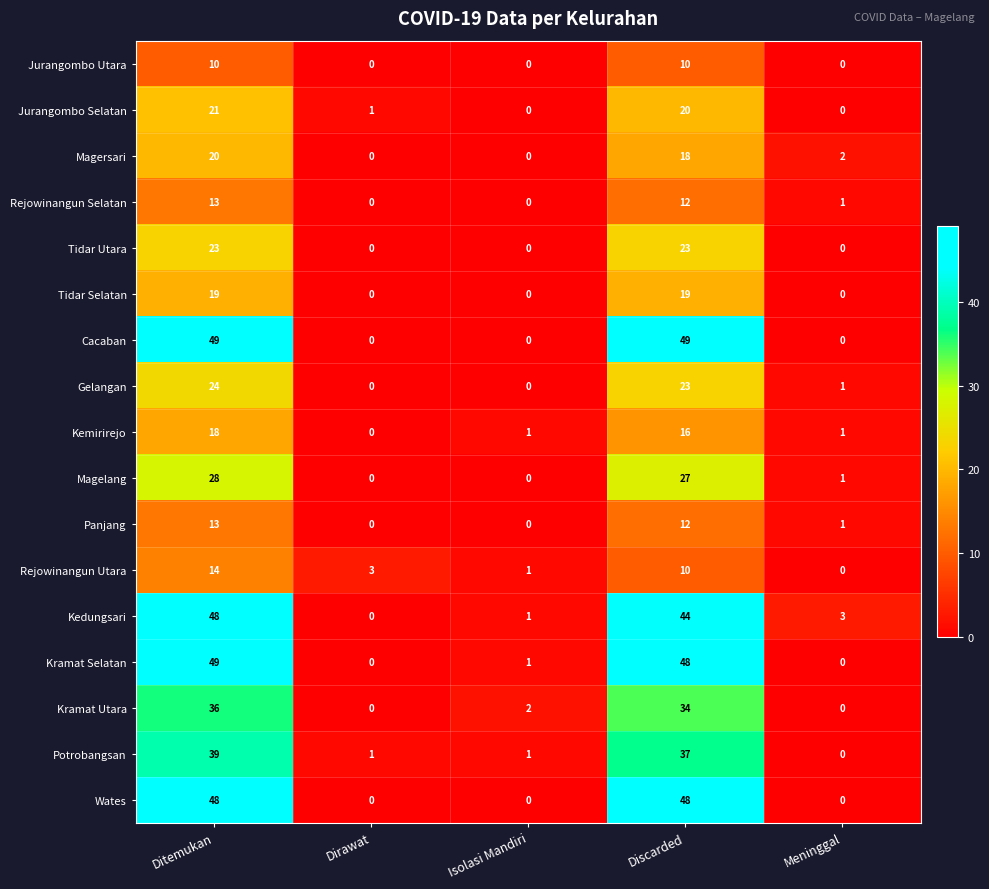

What is the difference between the Jurangombo Selatan values at Discarded and Isolasi Mandiri?

20